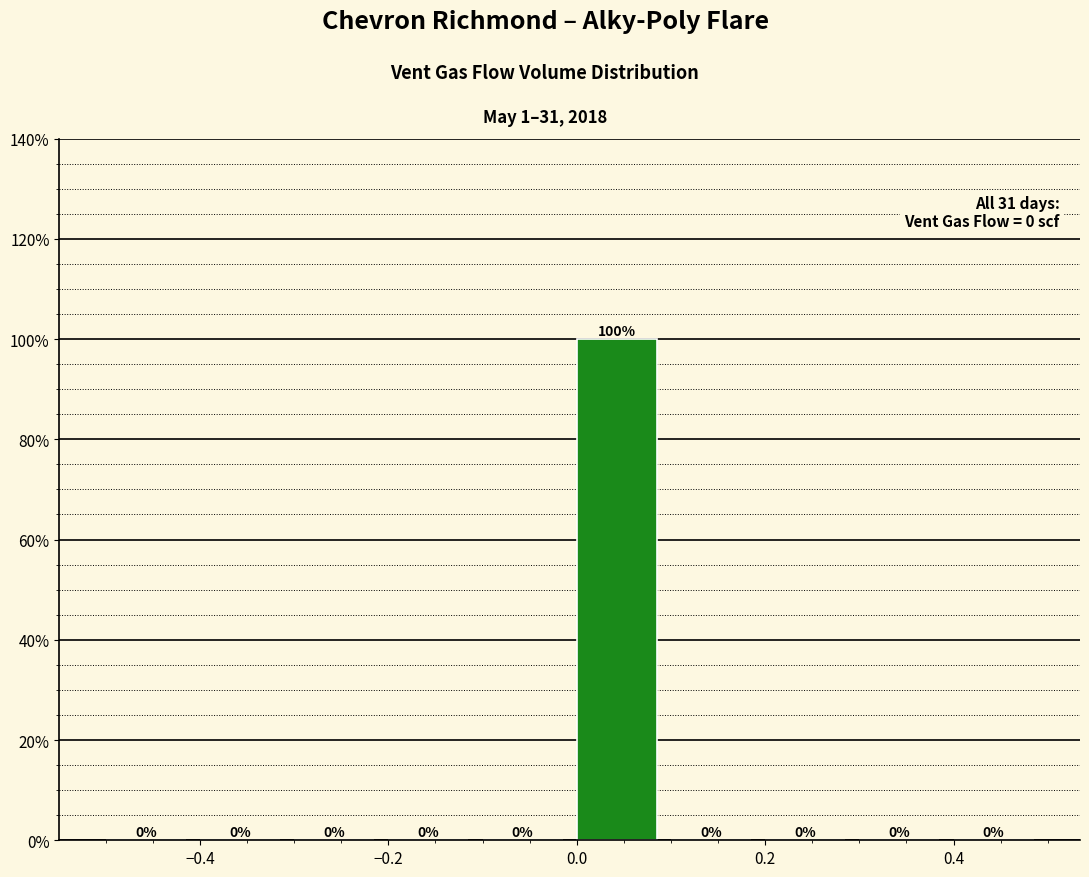

Reading left to right, transcribe this chart: for each bar, give the range it covers on the x-axis and its height.

-0.5 to -0.4: 0
-0.4 to -0.3: 0
-0.3 to -0.2: 0
-0.2 to -0.1: 0
-0.1 to 0.0: 0
0.0 to 0.1: 100
0.1 to 0.2: 0
0.2 to 0.3: 0
0.3 to 0.4: 0
0.4 to 0.5: 0